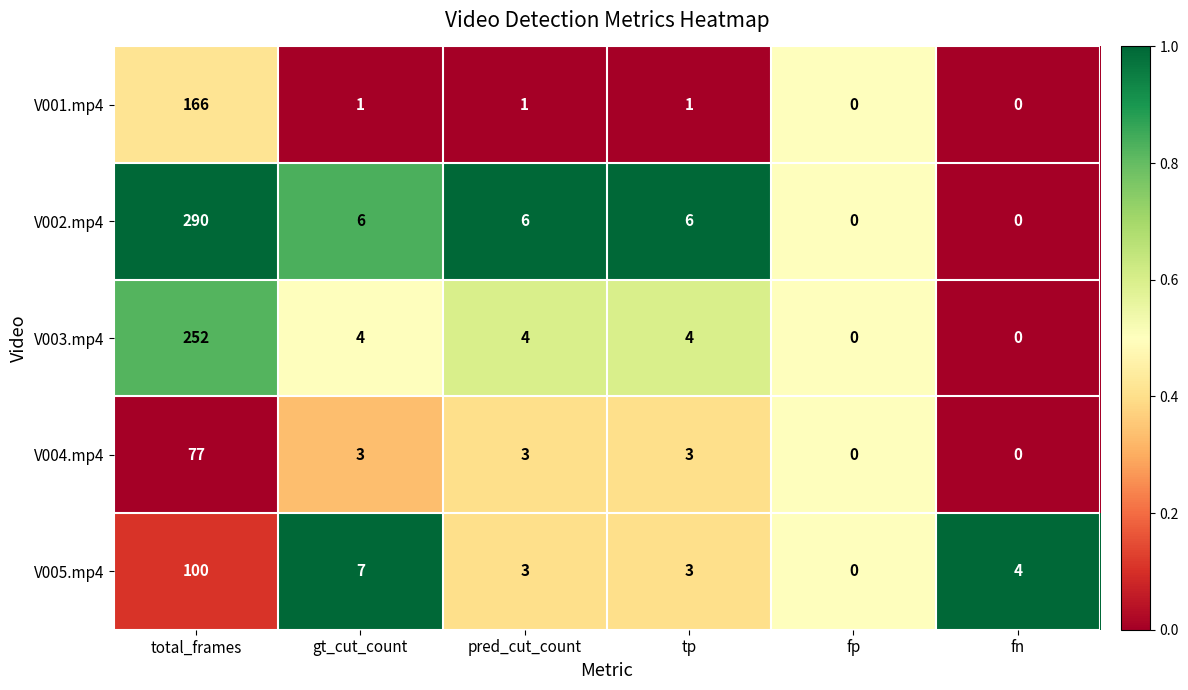

What is the sum of the V003.mp4 values at total_frames and fp?

252